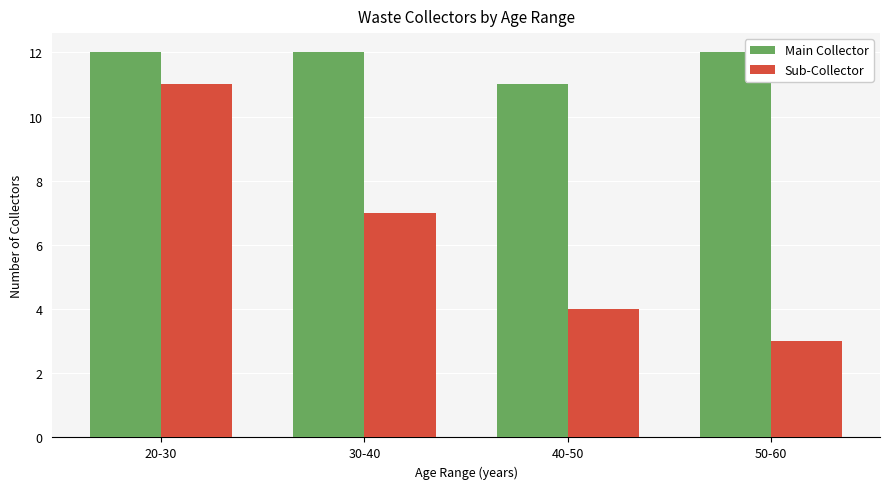

The Sub-Collector series shows 7 at 30-40. True or false?

True